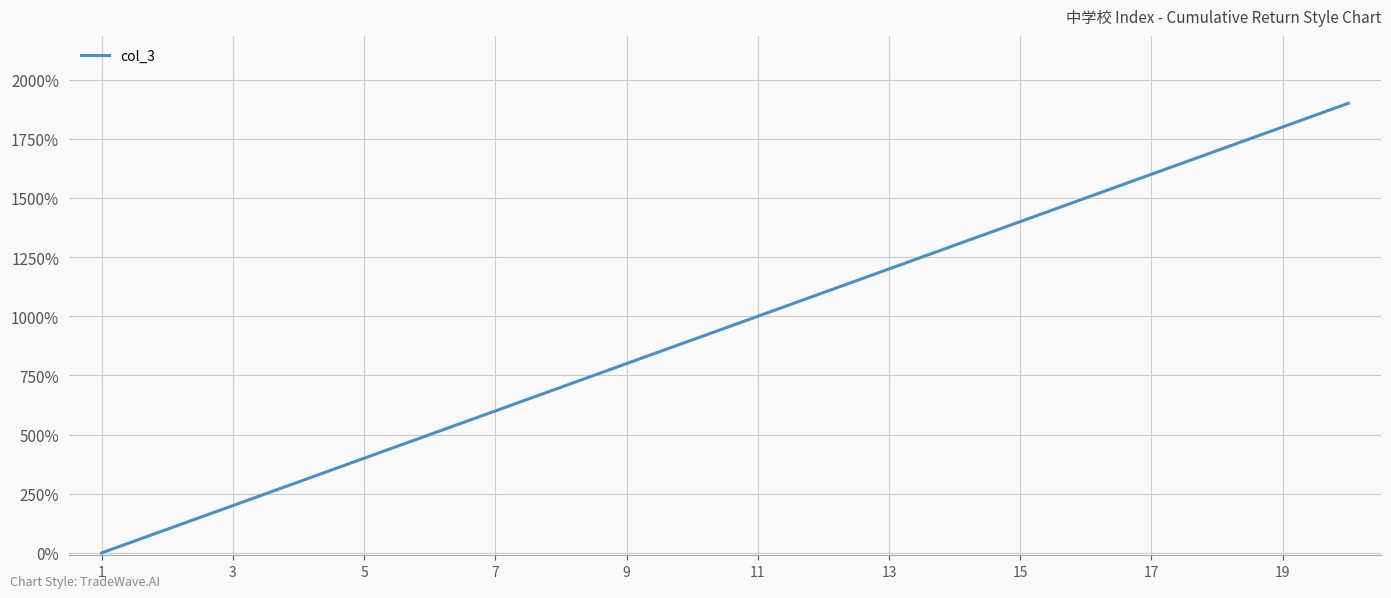

What is the greatest value displayed?

1900